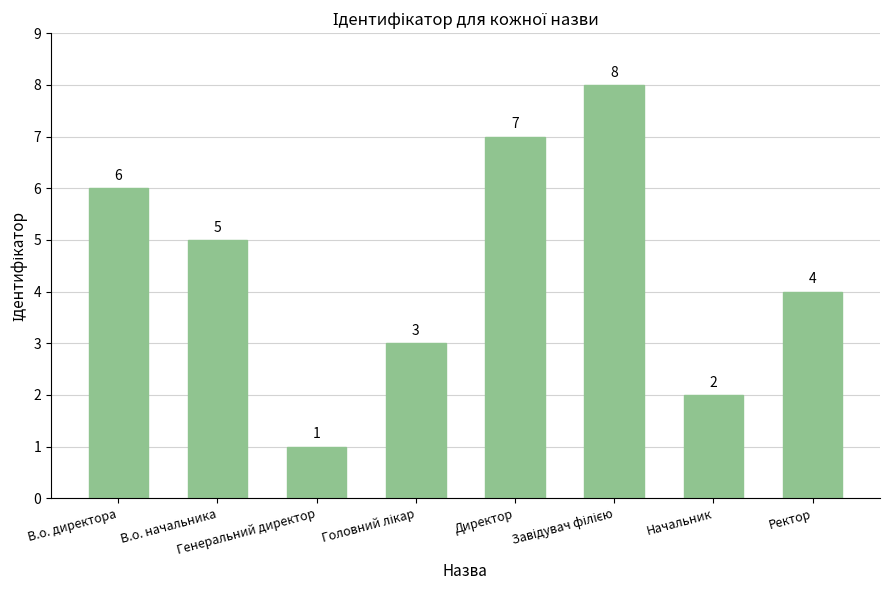

Count the values in the range 3 to 7.

5